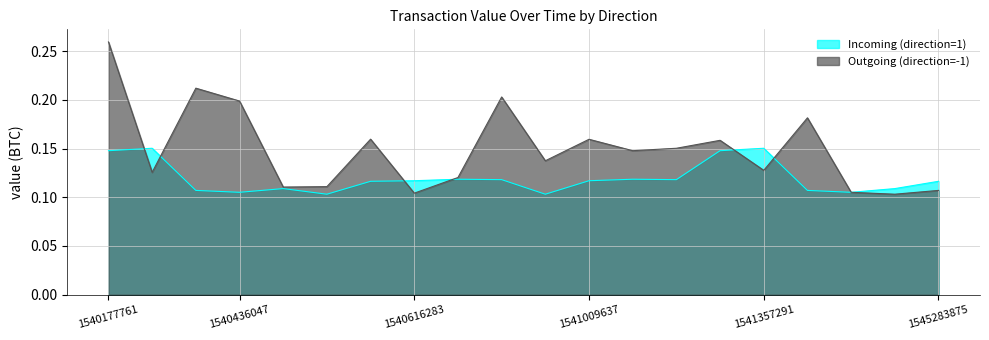

Reading left to right, list all the values displayed in this chart.

Incoming (direction=1): 0.1	0.2	0.1	0.1	0.1	0.1	0.1	0.1	0.1	0.1	0.1	0.1	0.1	0.1	0.1	0.2	0.1	0.1	0.1	0.1
Outgoing (direction=-1): 0.3	0.1	0.2	0.2	0.1	0.1	0.2	0.1	0.1	0.2	0.1	0.2	0.1	0.2	0.2	0.1	0.2	0.1	0.1	0.1